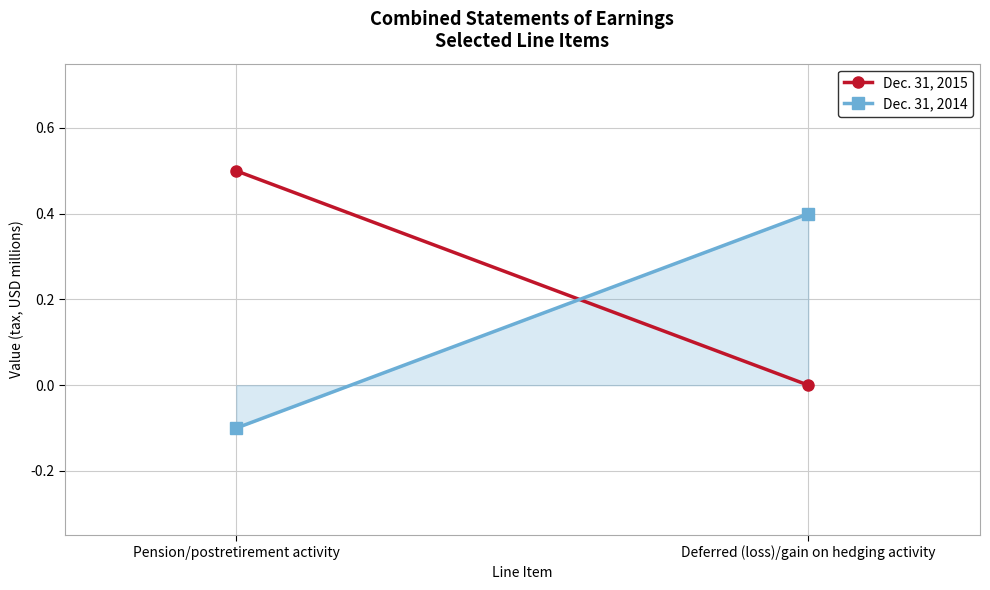

What is the greatest value displayed?

0.4